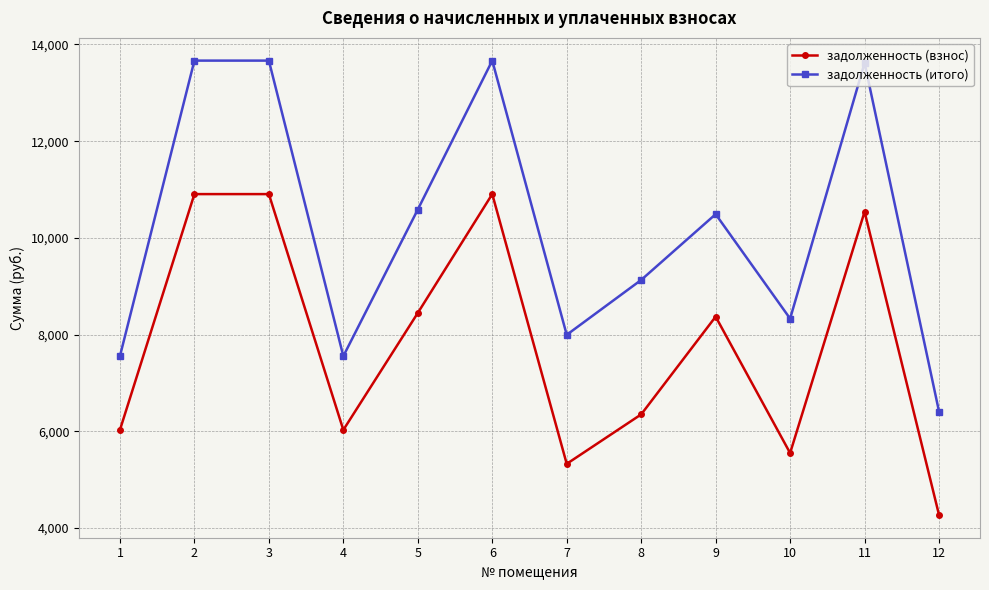

What is the sum of all задолженность (взнос) values?

93632.6